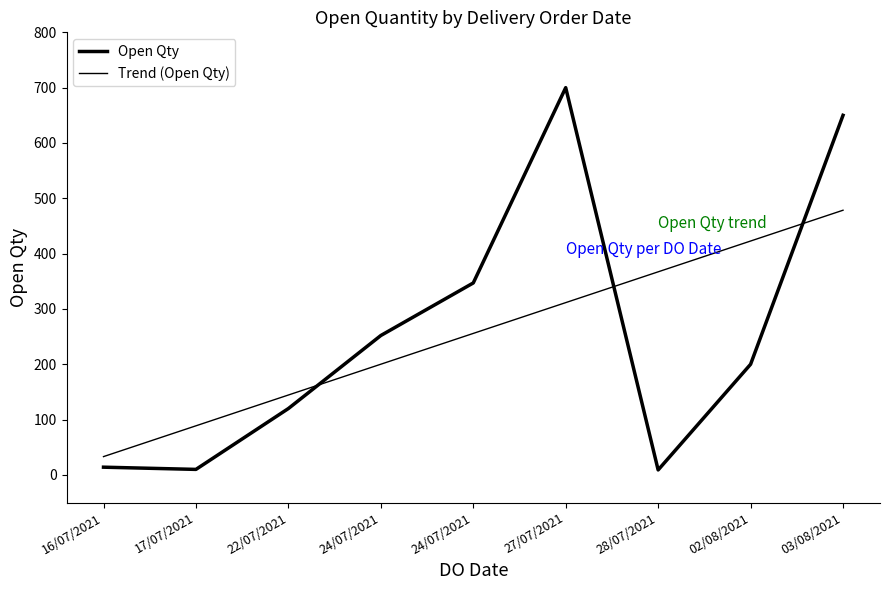

How many lines are shown in the chart?

2